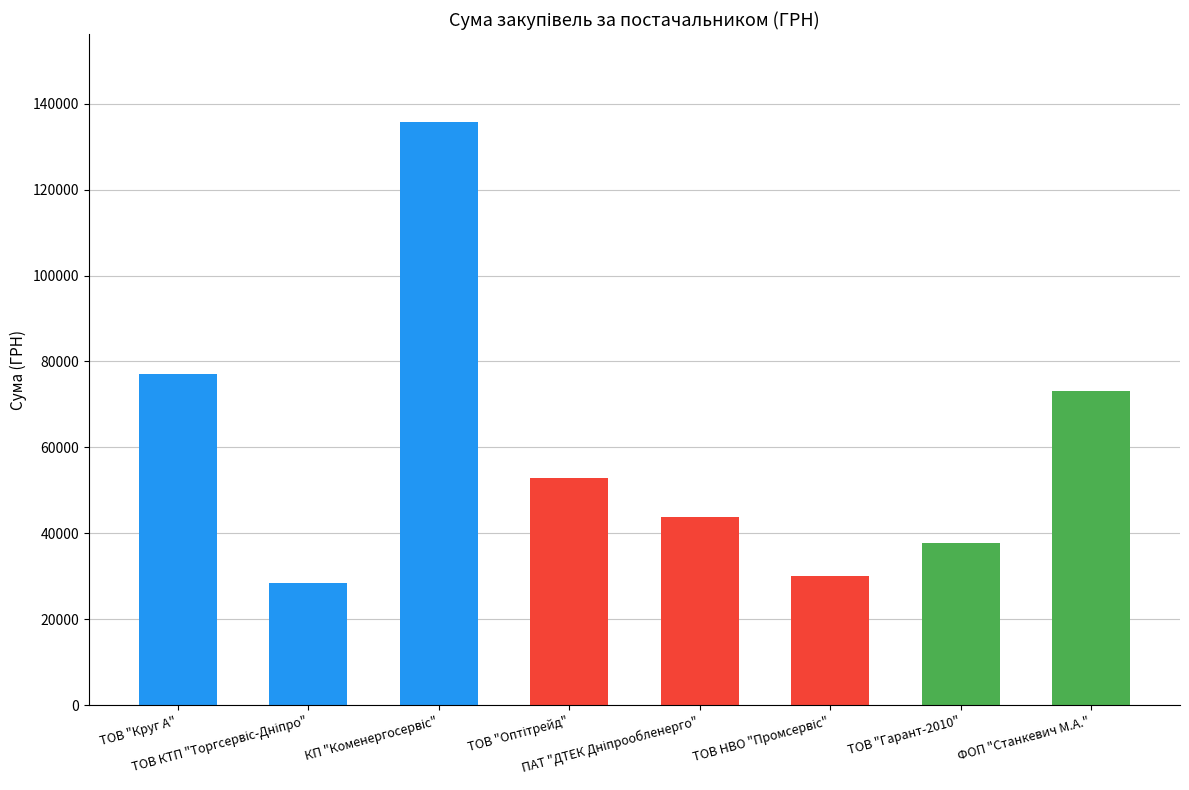

Reading left to right, what are all the values shown in this chart?

ТОВ "Круг А"=77035.4	ТОВ КТП "Торгсервіс-Дніпро"=28378.7	КП "Коменергосервіс"=135791.2	ТОВ "Оптітрейд"=52892.7	ПАТ "ДТЕК Дніпрообленерго"=43821.6	ТОВ НВО "Промсервіс"=30010.0	ТОВ "Гарант-2010"=37825.6	ФОП "Станкевич М.А."=73060.0